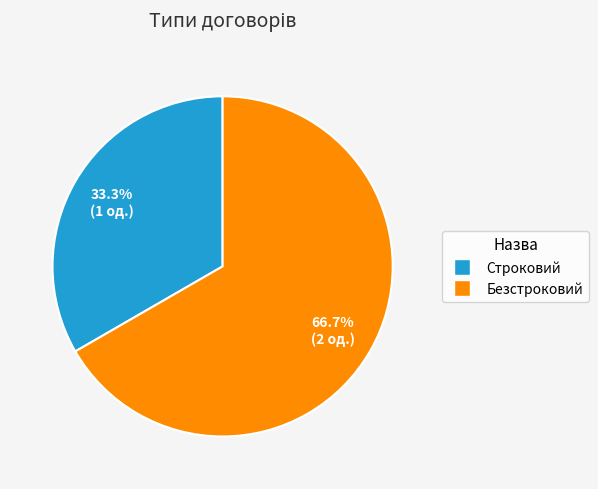

Between Строковий and Безстроковий, which is larger?

Безстроковий